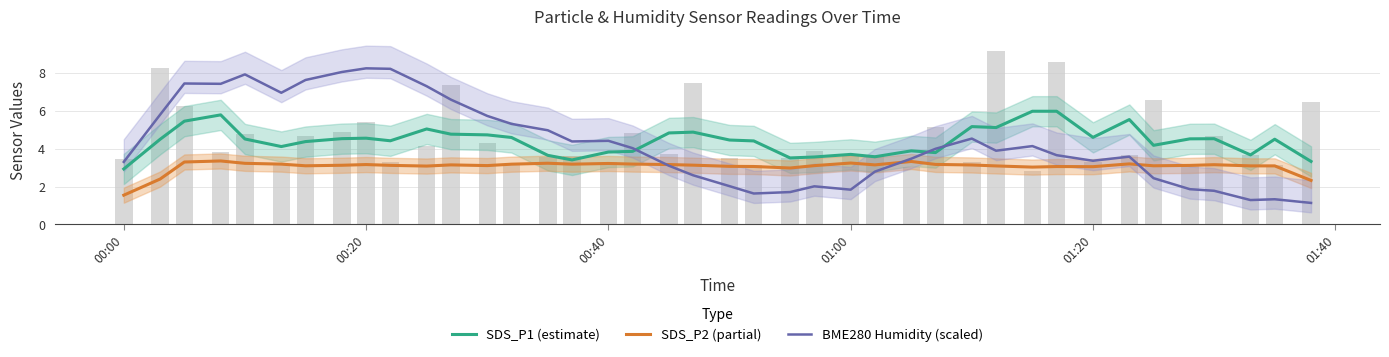

Does the chart contain any negative values?

No